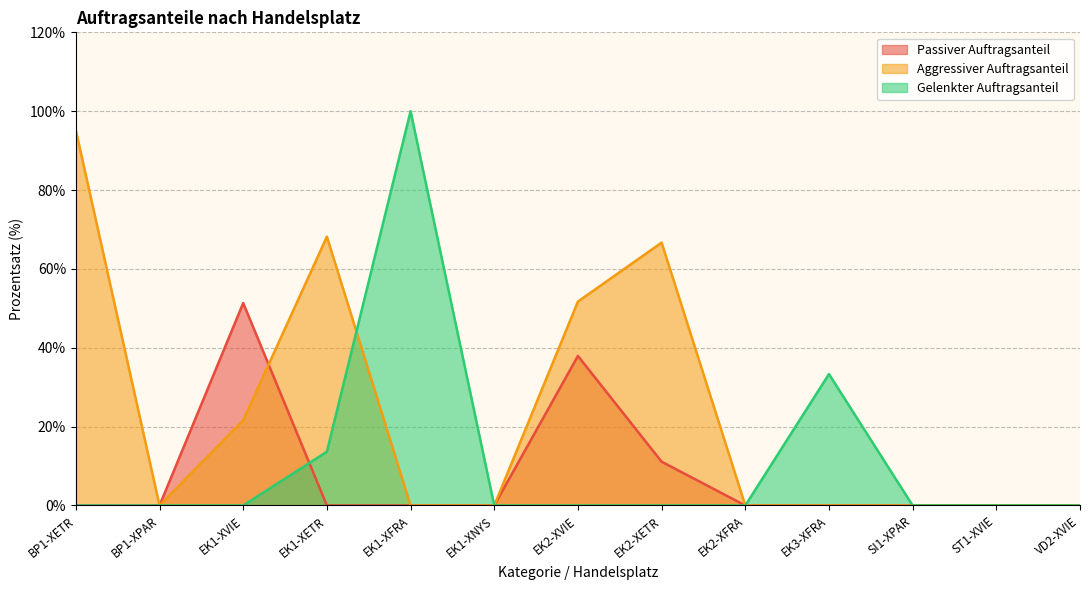

How many data points in Aggressiver Auftragsanteil are above 0?

5